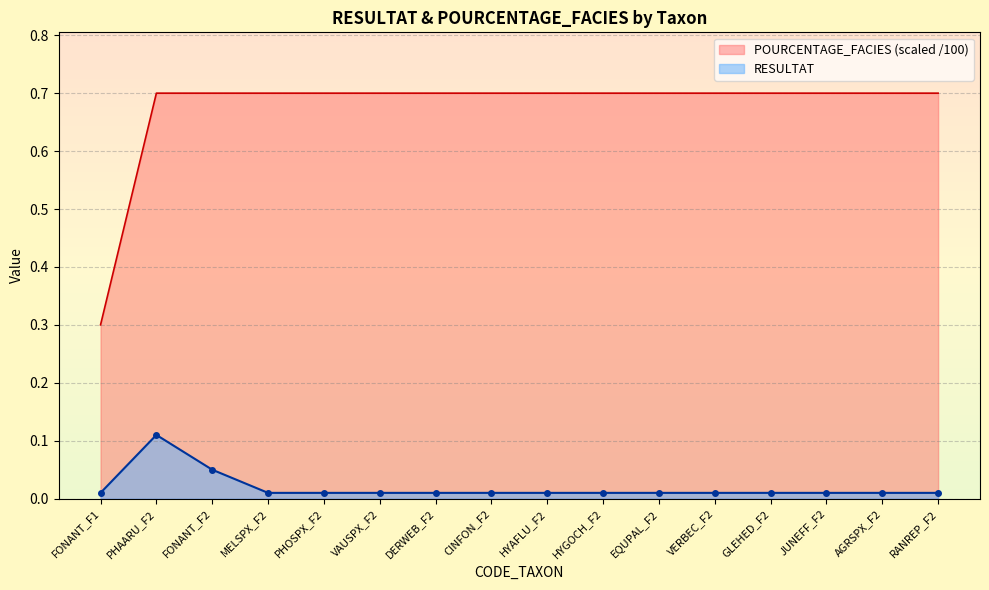

True or false: RESULTAT and POURCENTAGE_FACIES intersect in this chart.

False